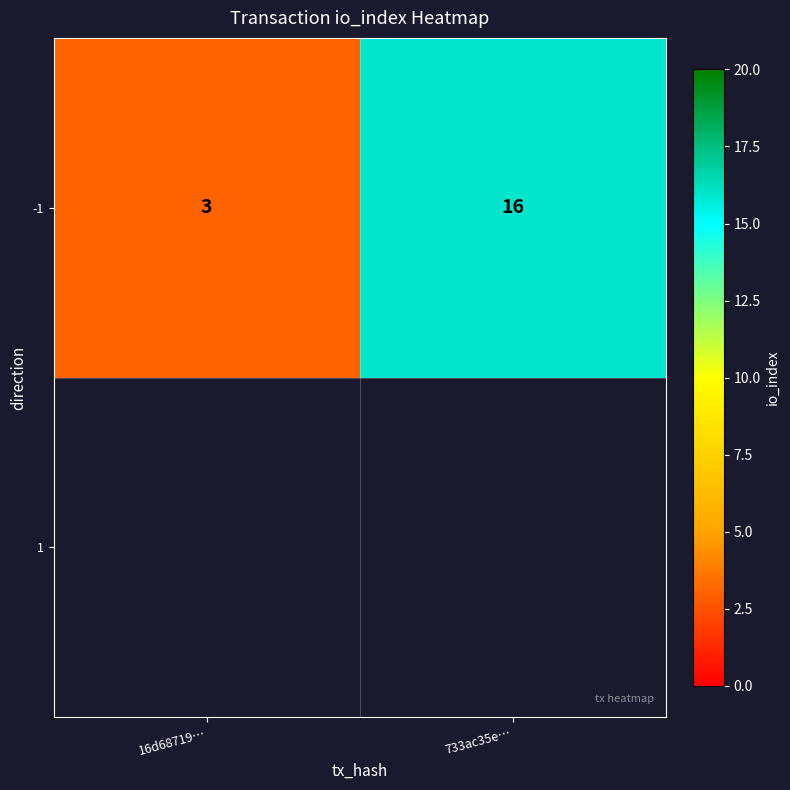

List the labels in order of value, largest first.

733ac35e…, 16d68719…